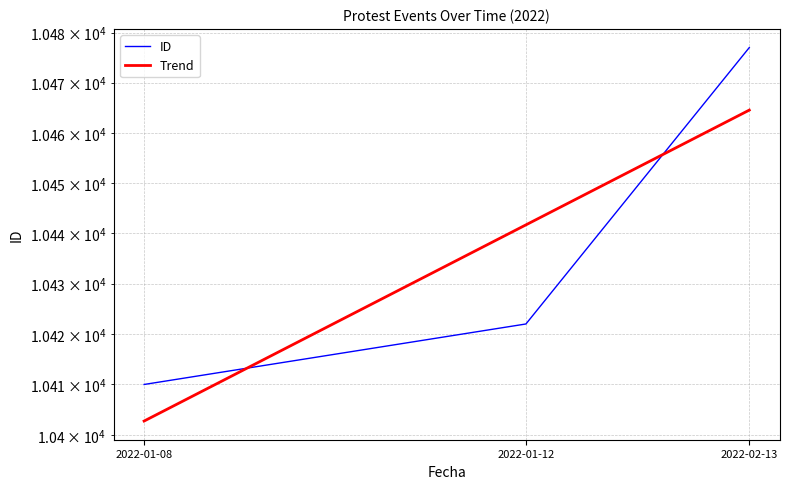

What is the sum of the values at 2022-01-12 and 2022-01-08?

20832